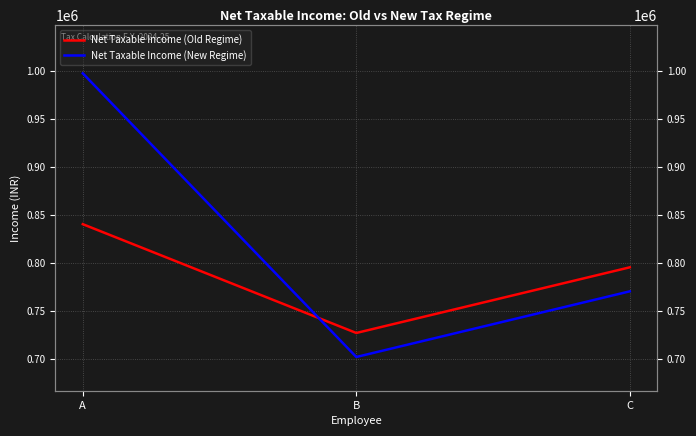

Between C and B, which is larger?

C